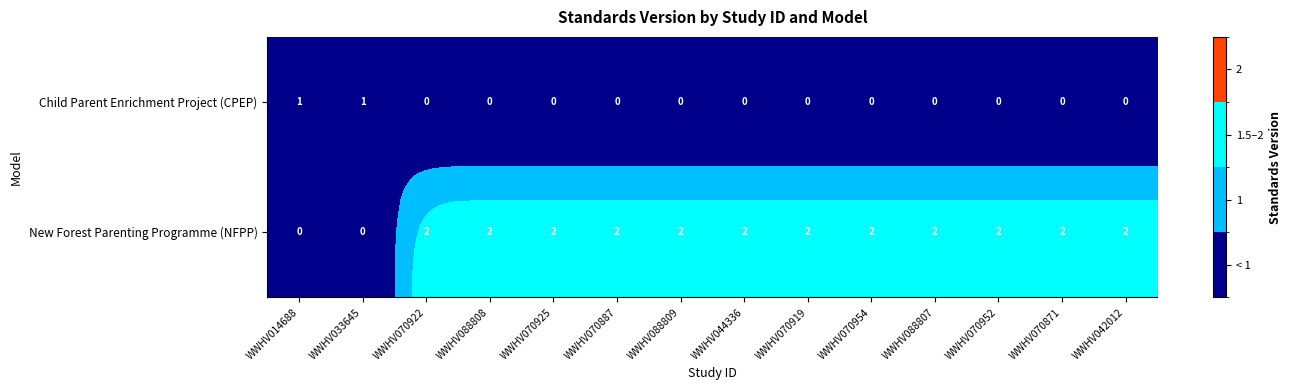

Is the value of Child Parent Enrichment Project (CPEP) at WWHV088807 greater than the value of New Forest Parenting Programme (NFPP) at WWHV070887?

No